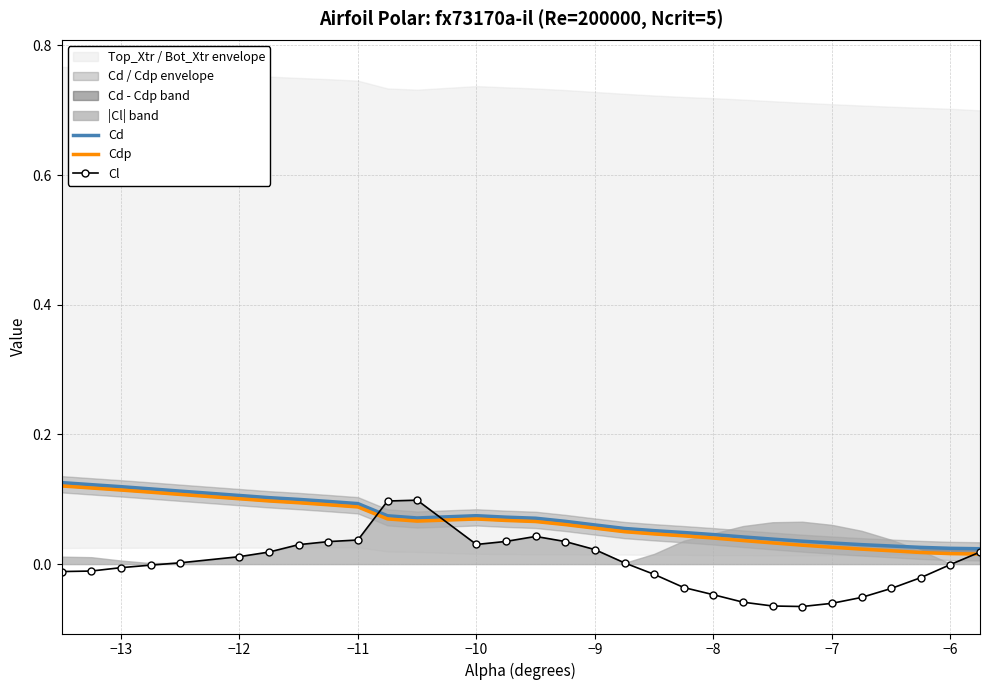

Which series has the largest range (max minus min)?

Cl